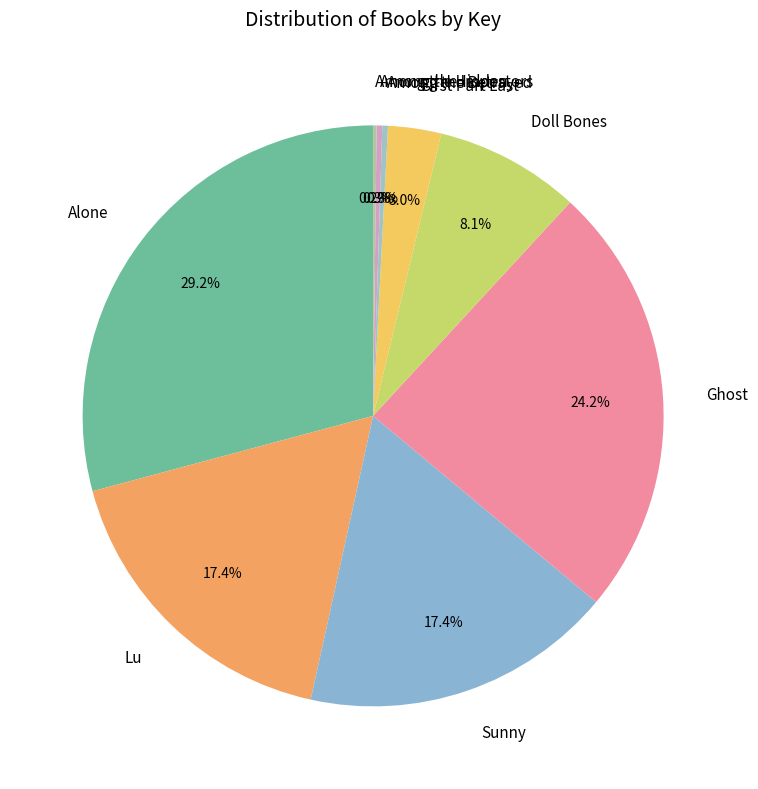

What percentage is the Alone slice, to the nearest percent?

29%